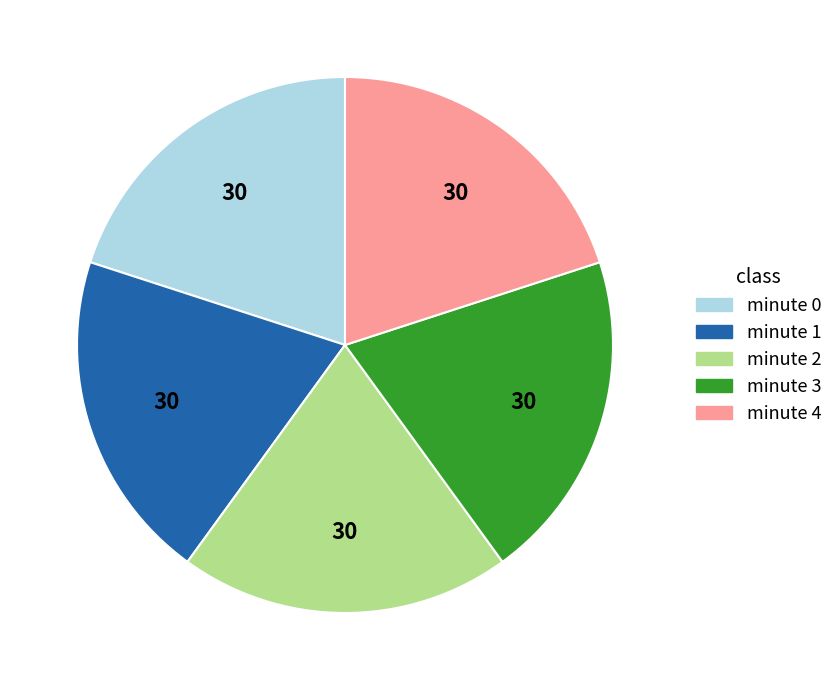

Does any single category account for the majority?

No